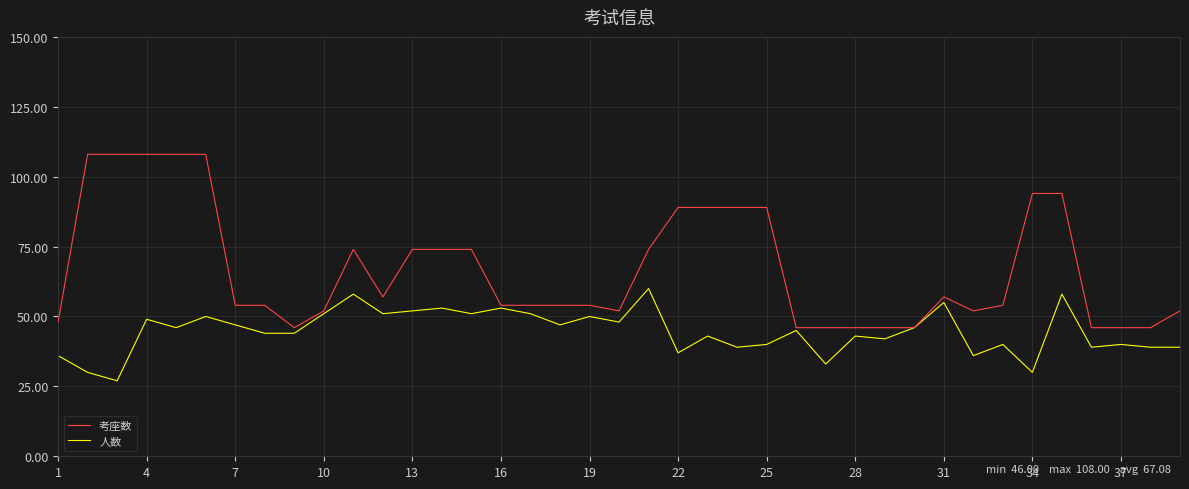

What is the highest value of the 考座数 series?

108